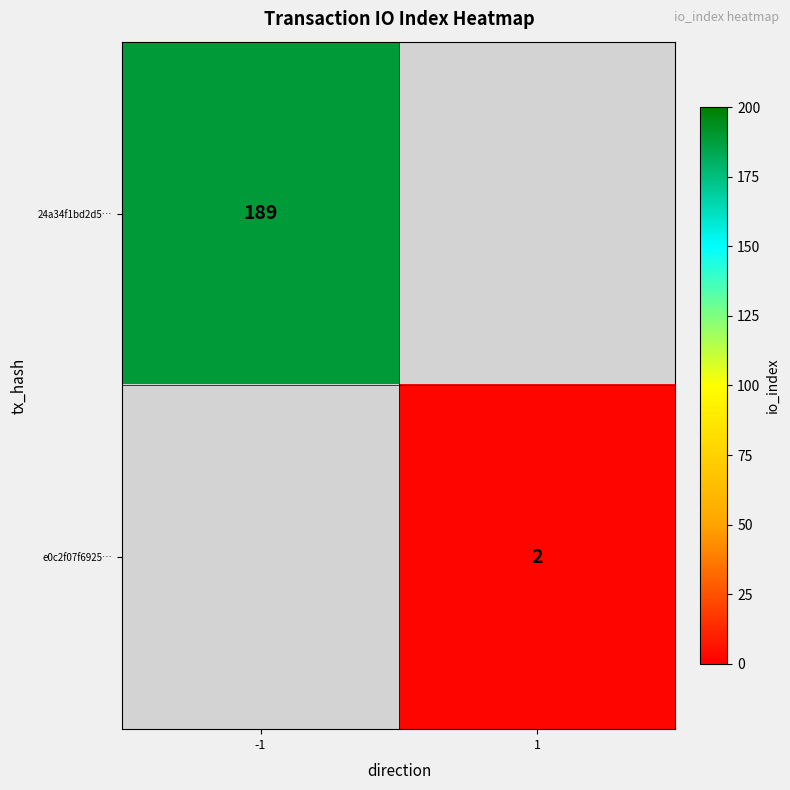

Is it true that 24a34f1bd2d5… equals 189 at -1?

True